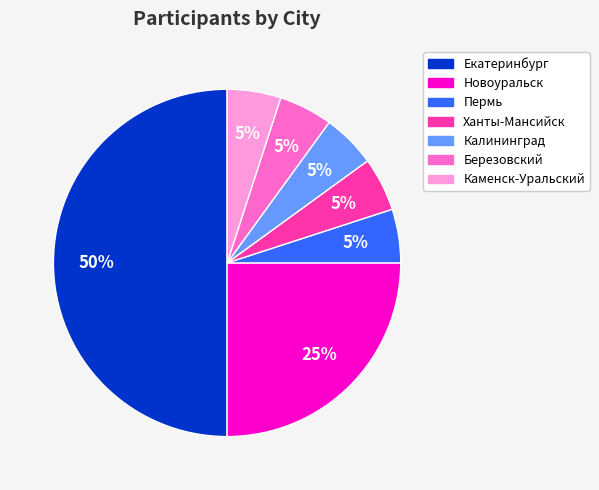

What percentage is the Екатеринбург slice, to the nearest percent?

50%